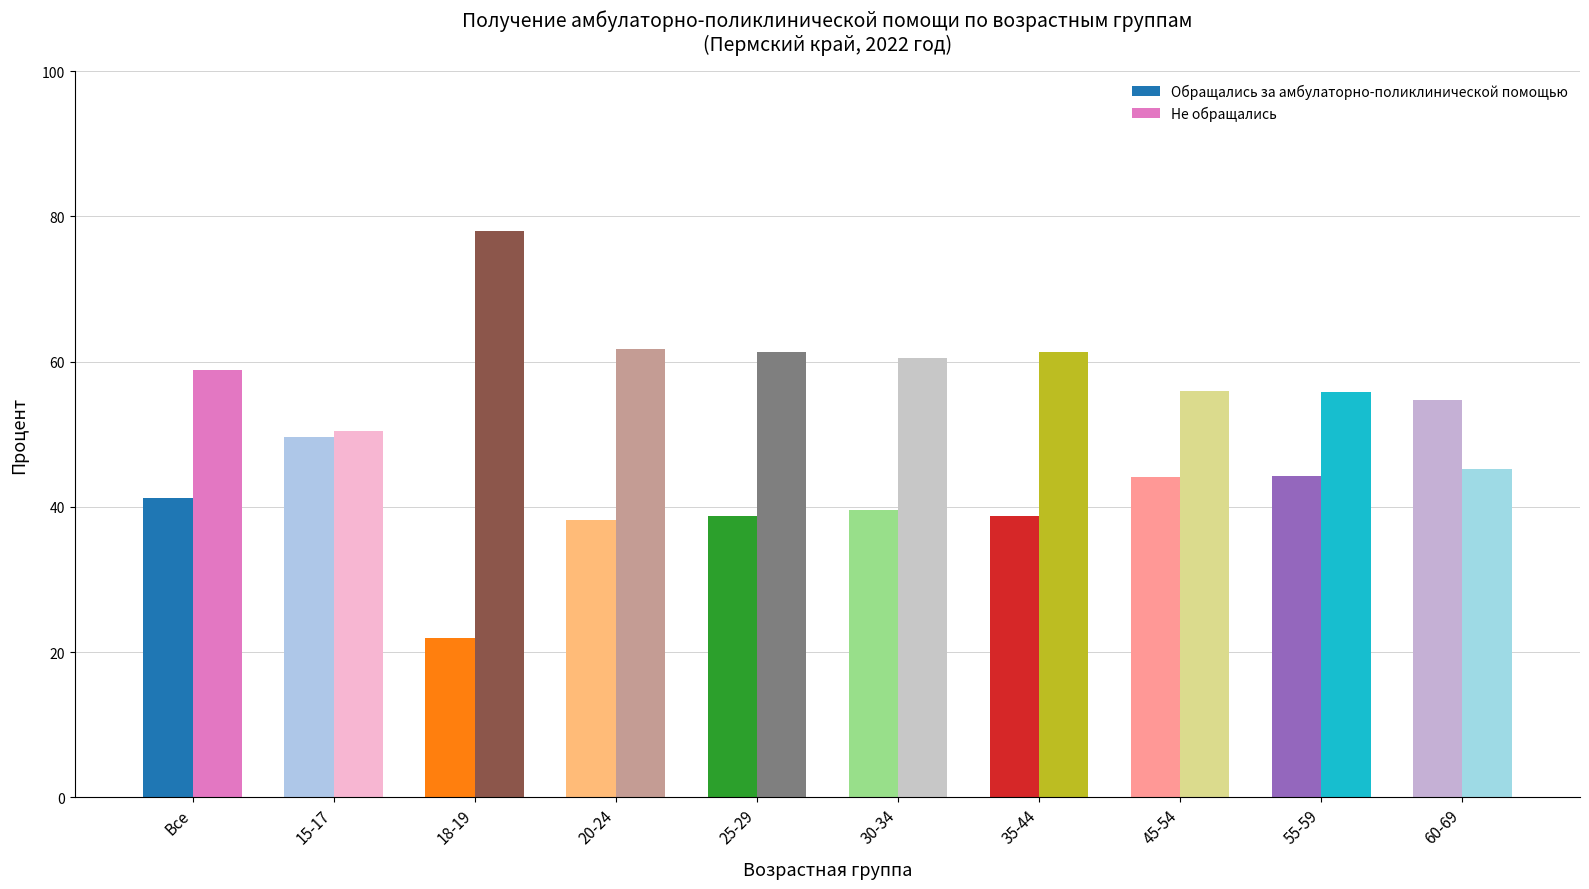

Are the bars horizontal?

No